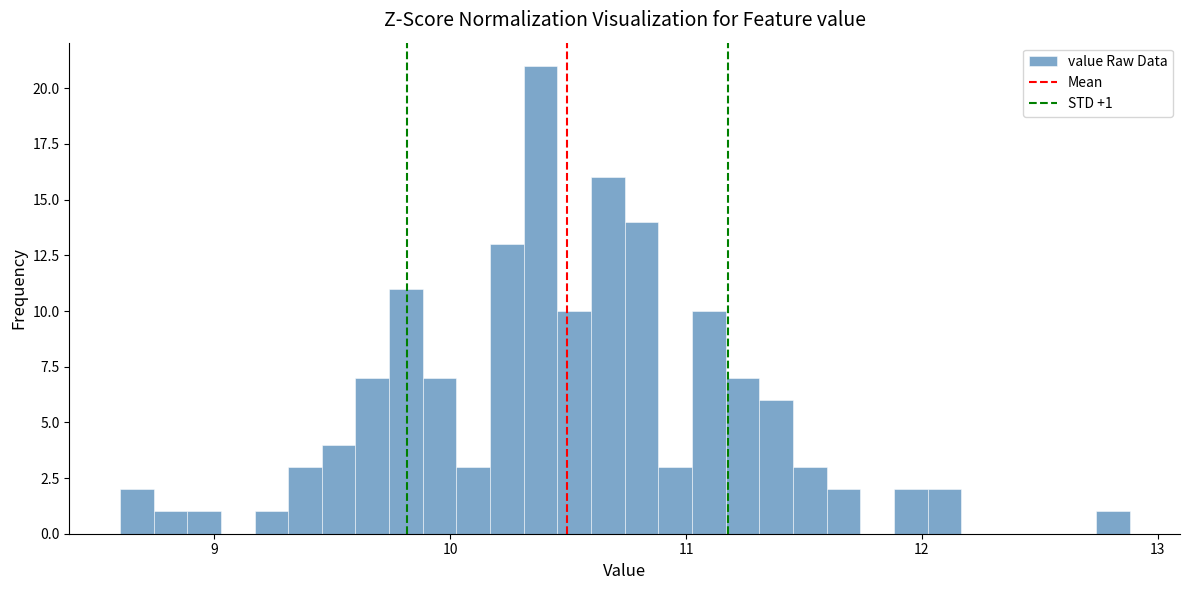

Around what value on the x-axis is the tallest bar? Give the approximate position of its centre, as read against the axis.

10.4